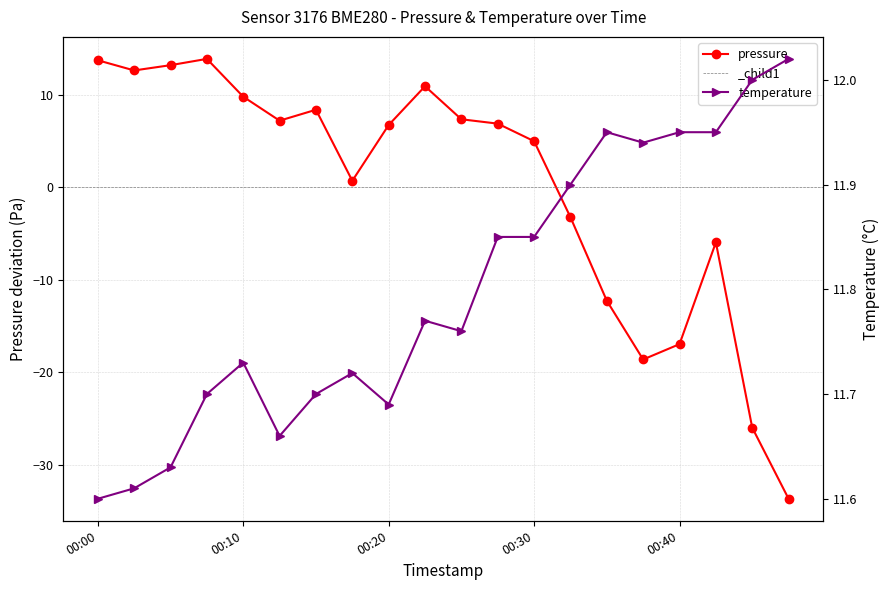

True or false: pressure has more than 1 interior local peaks.

True